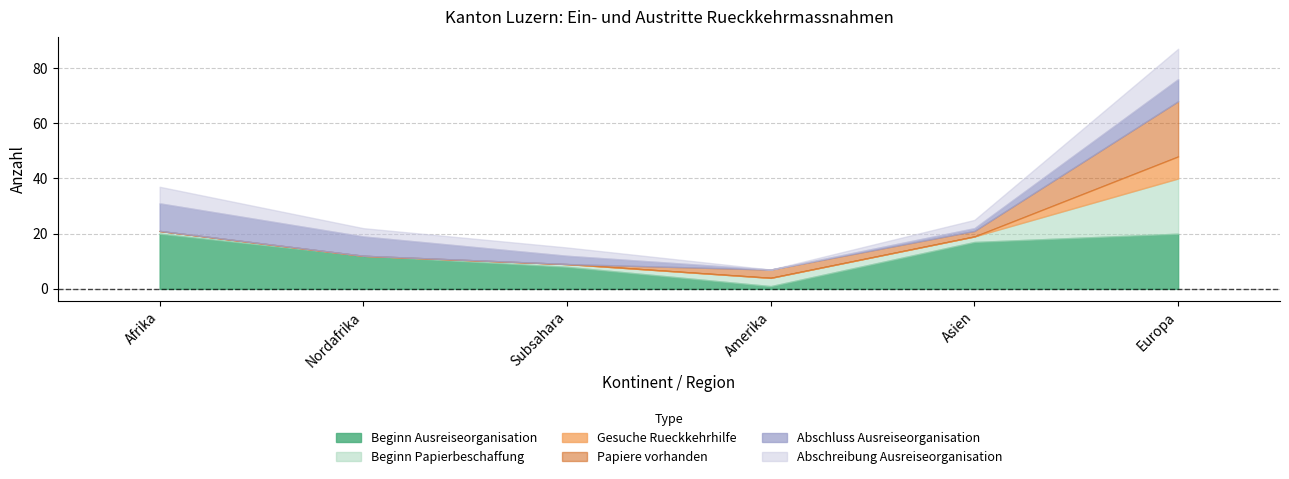

Count the number of data series in this chart.

6